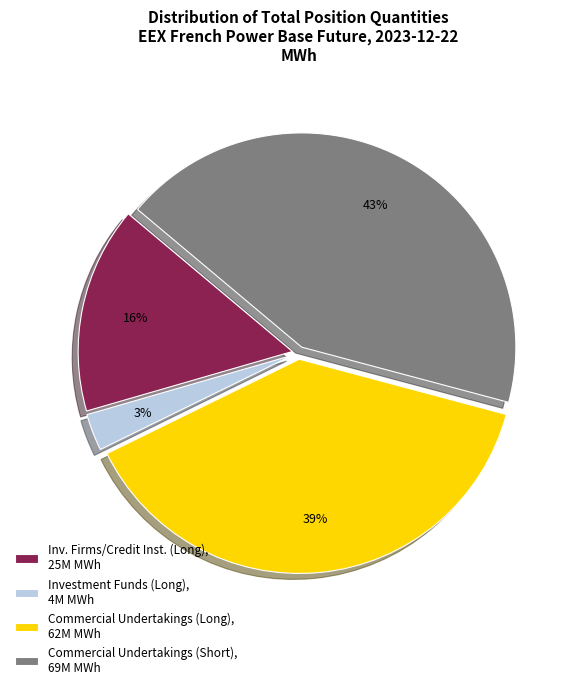

Count the number of slices in the pie.

4